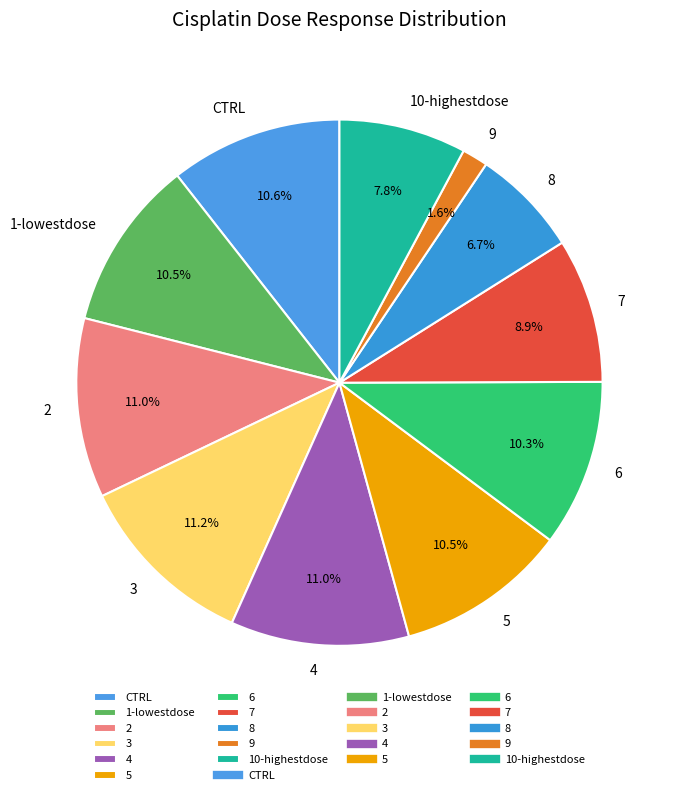

Is it true that 5 is 17% of the pie?

False